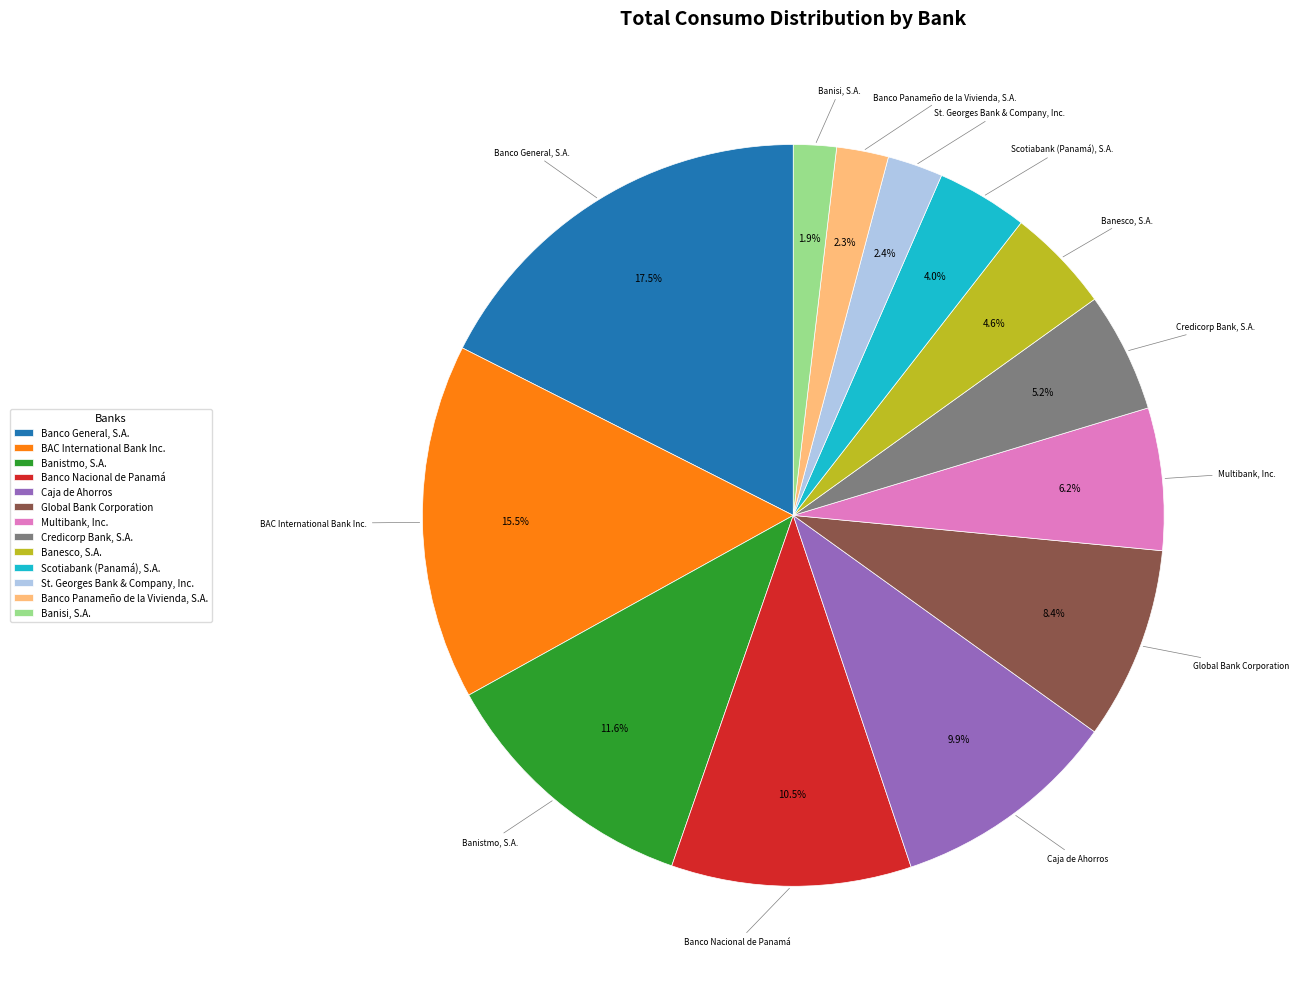

True or false: Banco Panameño de la Vivienda, S.A. accounts for 2% of the total.

True